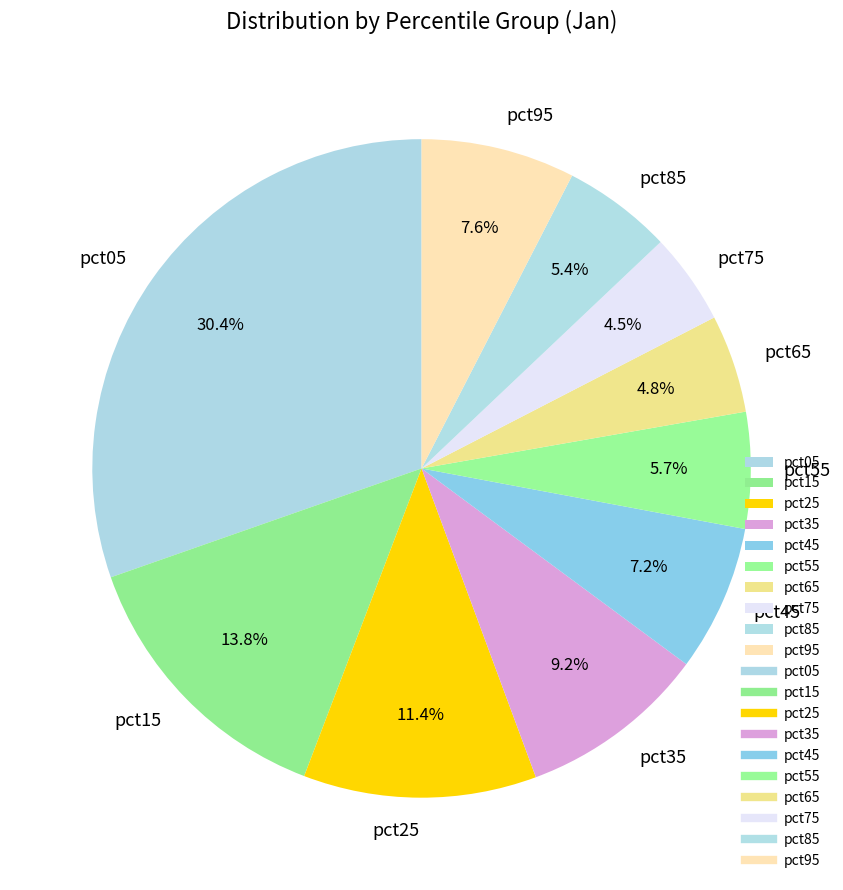

Between pct55 and pct05, which is larger?

pct05